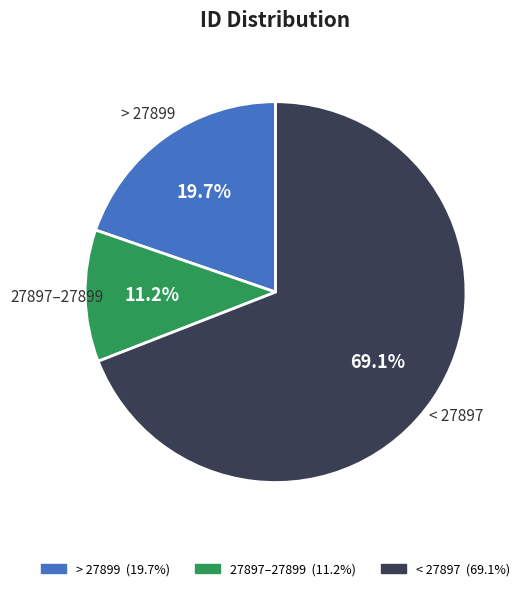

Does any single category account for the majority?

Yes